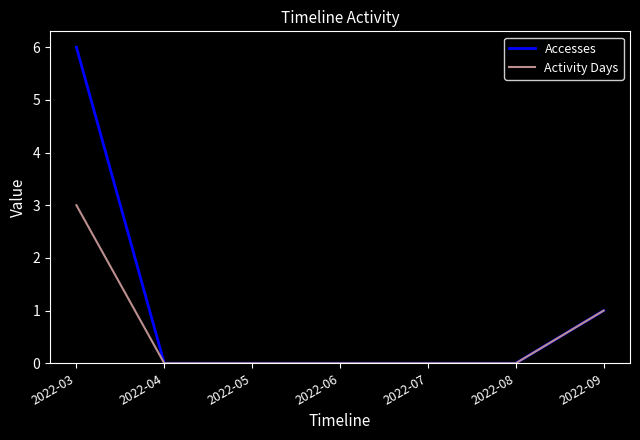

Which series has the largest total across all categories?

Accesses